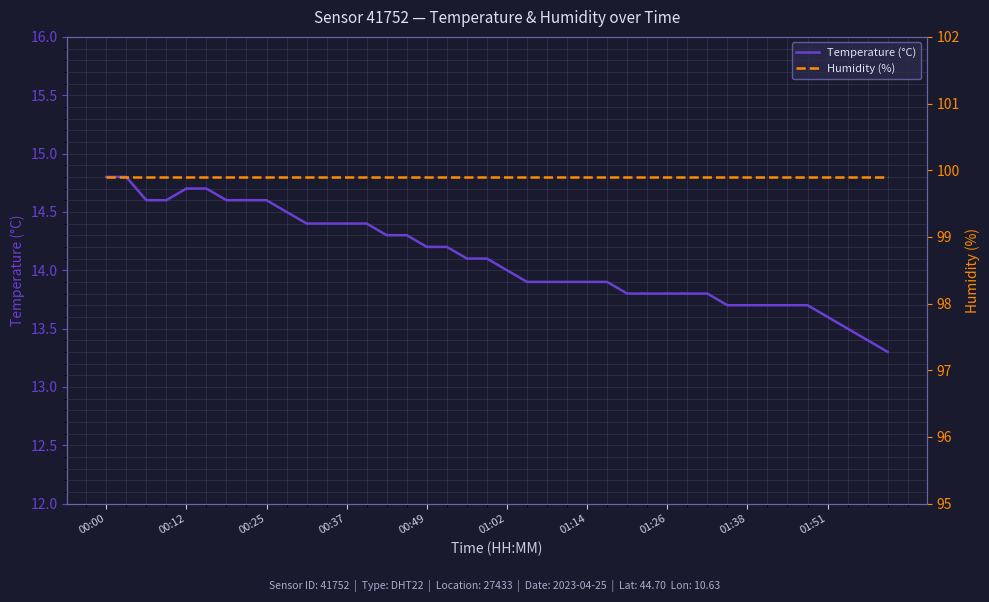

Is this an area chart (filled region under the line)?

No